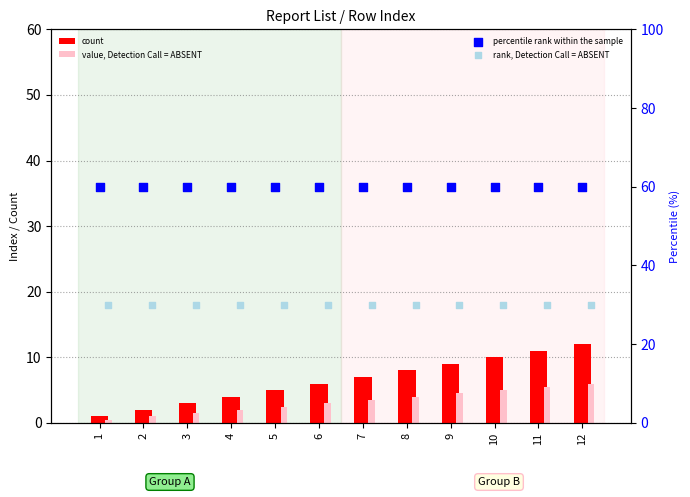

At which category is the sum across all series the highest?

12